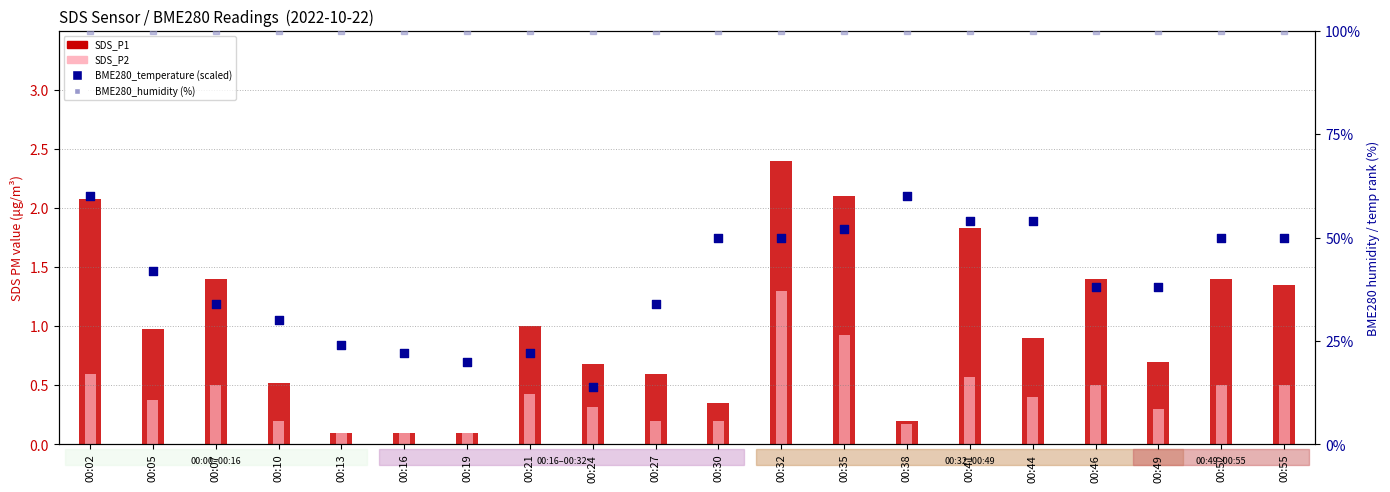

At which category is the sum across all series the highest?

00:02